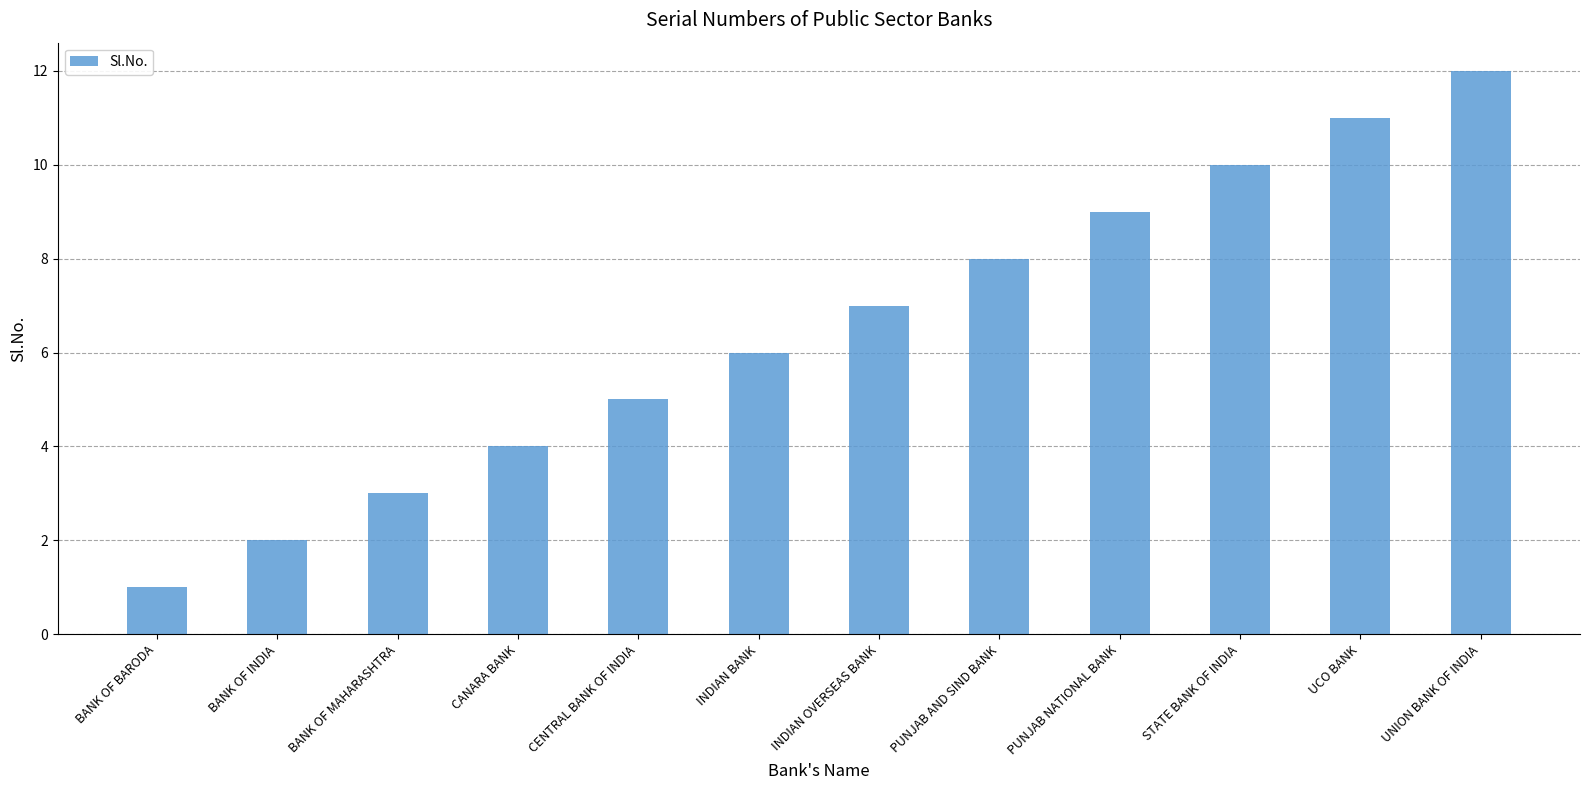

The value at CANARA BANK is 6. True or false?

False